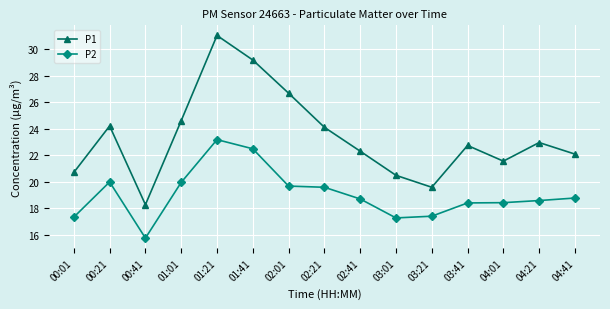

Is the value of P2 at 03:01 greater than the value of P1 at 00:01?

No